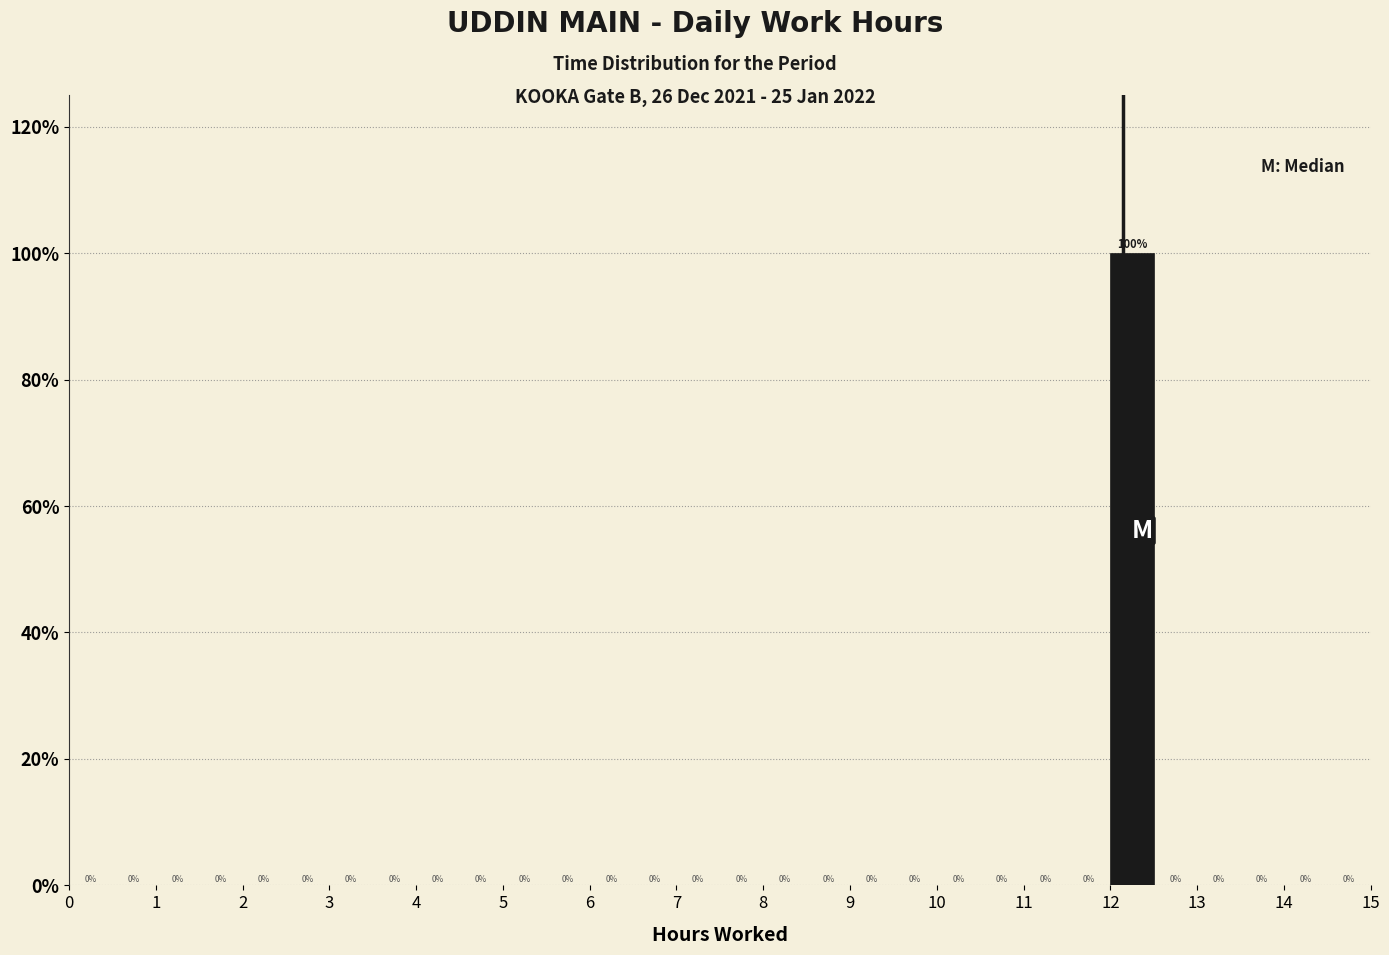

Over which range of the x-axis is the bar tallest?

12.0 to 12.5